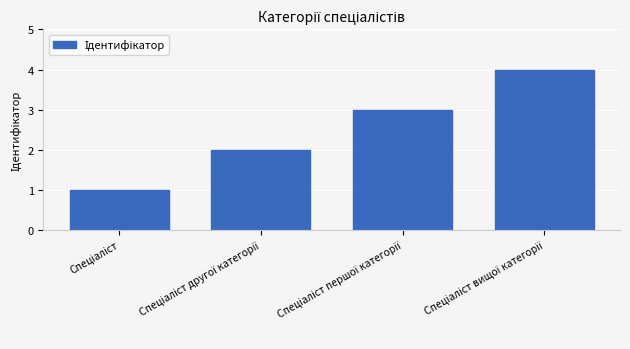

Count the number of data series in this chart.

1